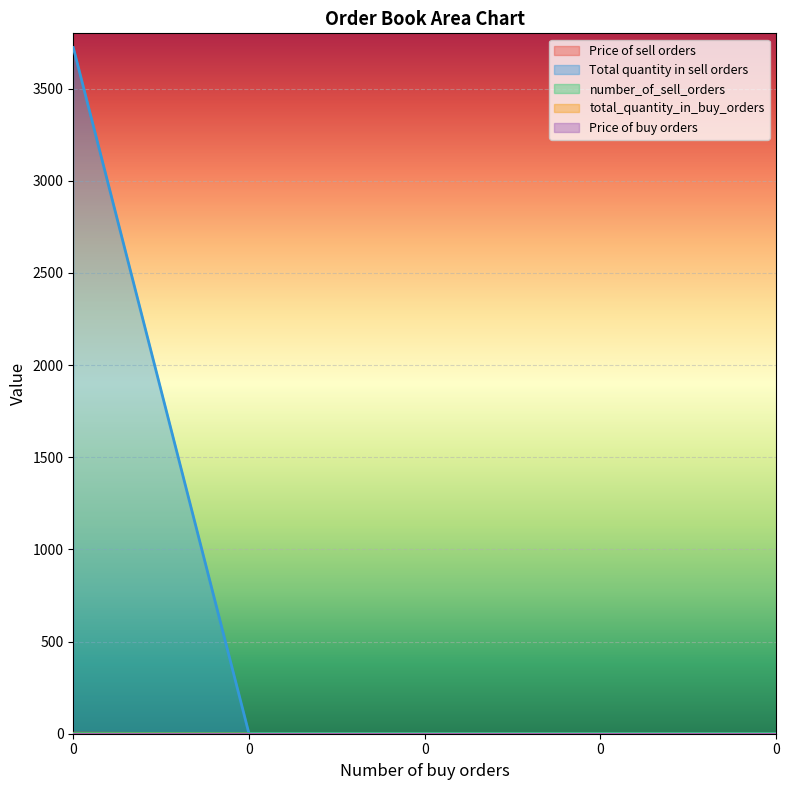

What is the spread (max minus min) of values at 0?

3722